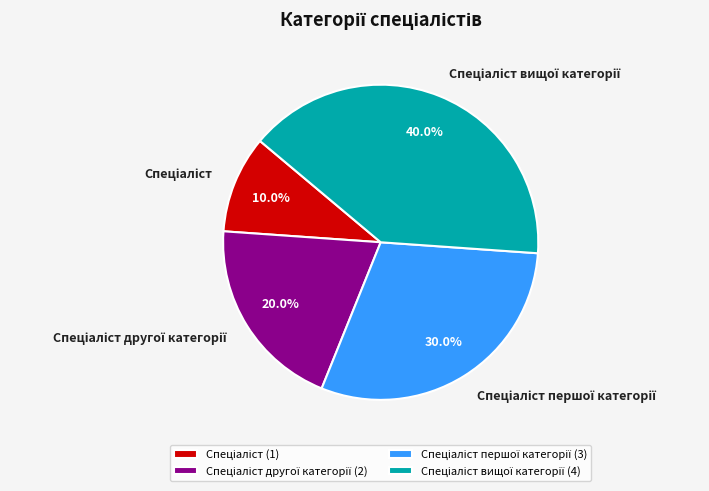

Is there any slice that represents more than half of the pie?

No